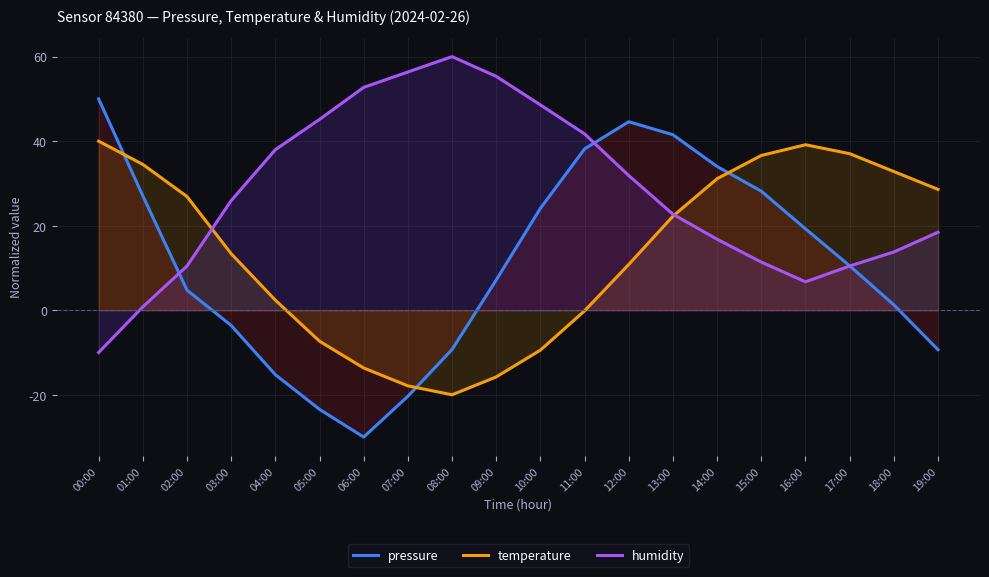

True or false: pressure has a value of 18.7 at 01:00.

False